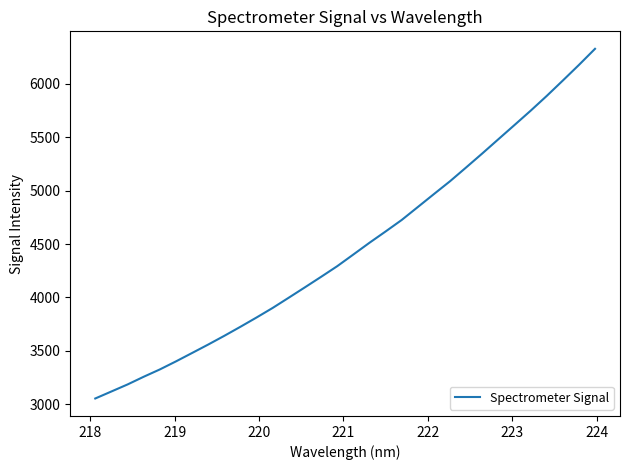

What is the difference between the maximum and minimum values?

3276.8